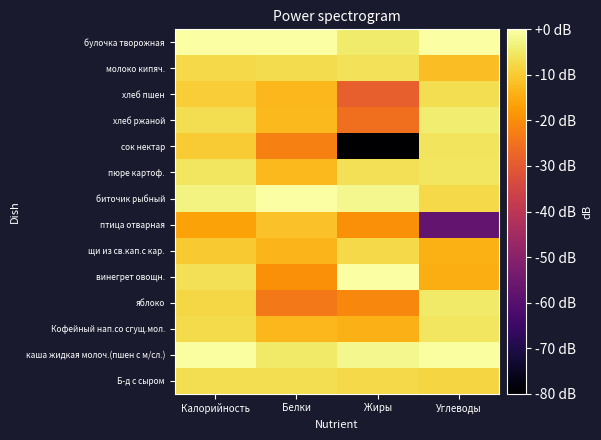

Between Углеводы and Жиры, which is larger?

Жиры